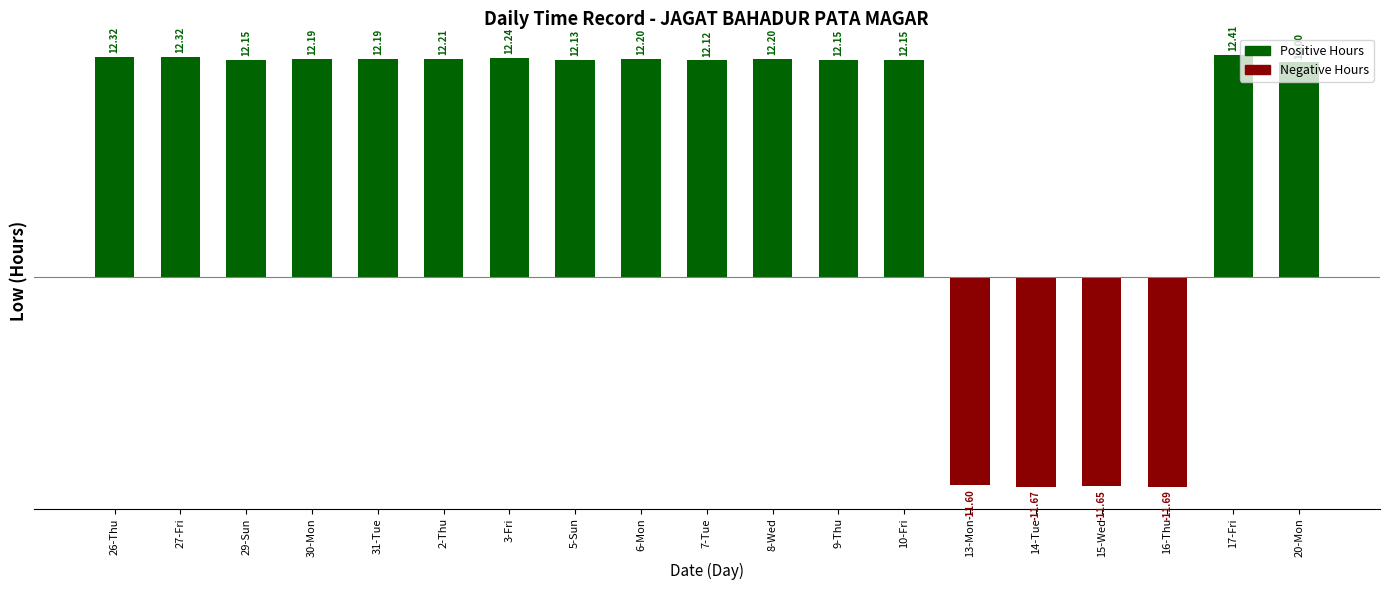

What is the difference between the second highest and second lowest values?

24.0